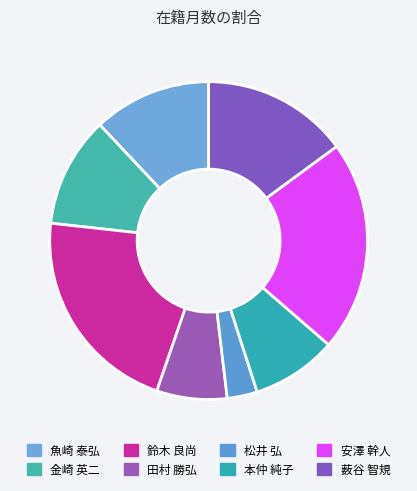

How many slices are in this pie chart?

8